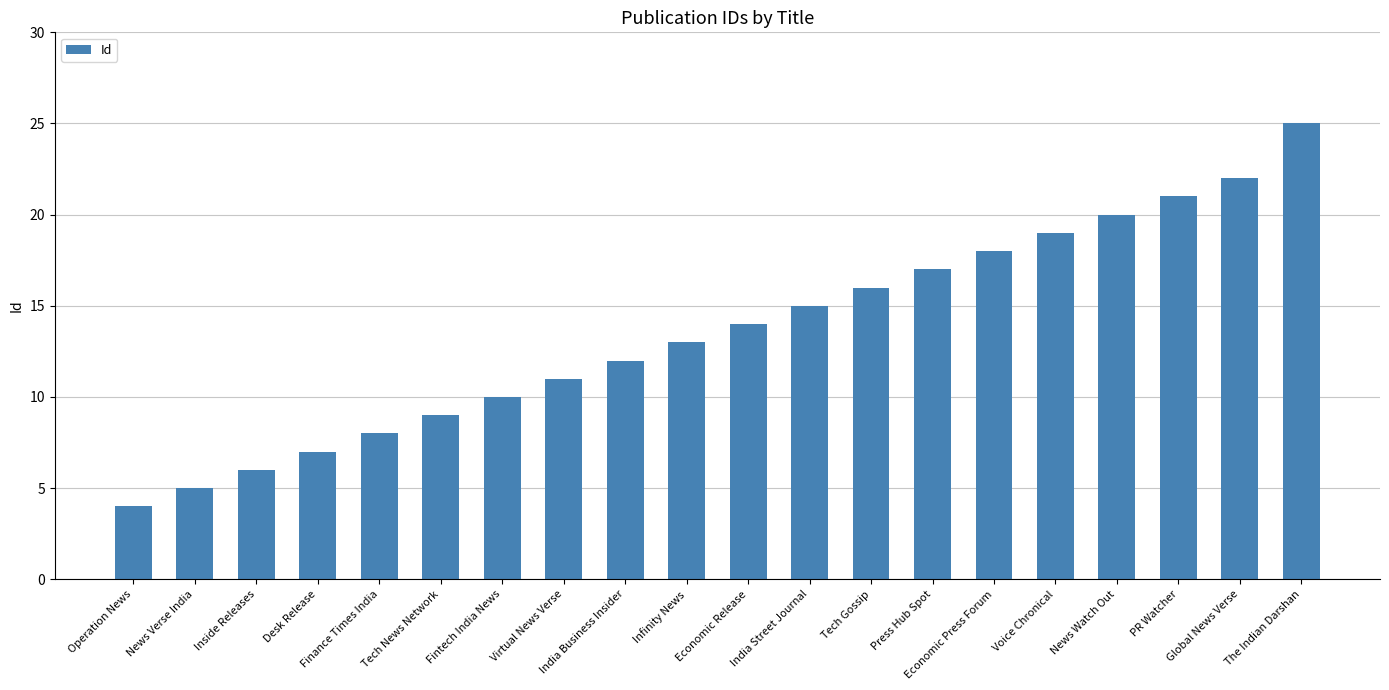

Which has a higher value, Fintech India News or Tech Gossip?

Tech Gossip